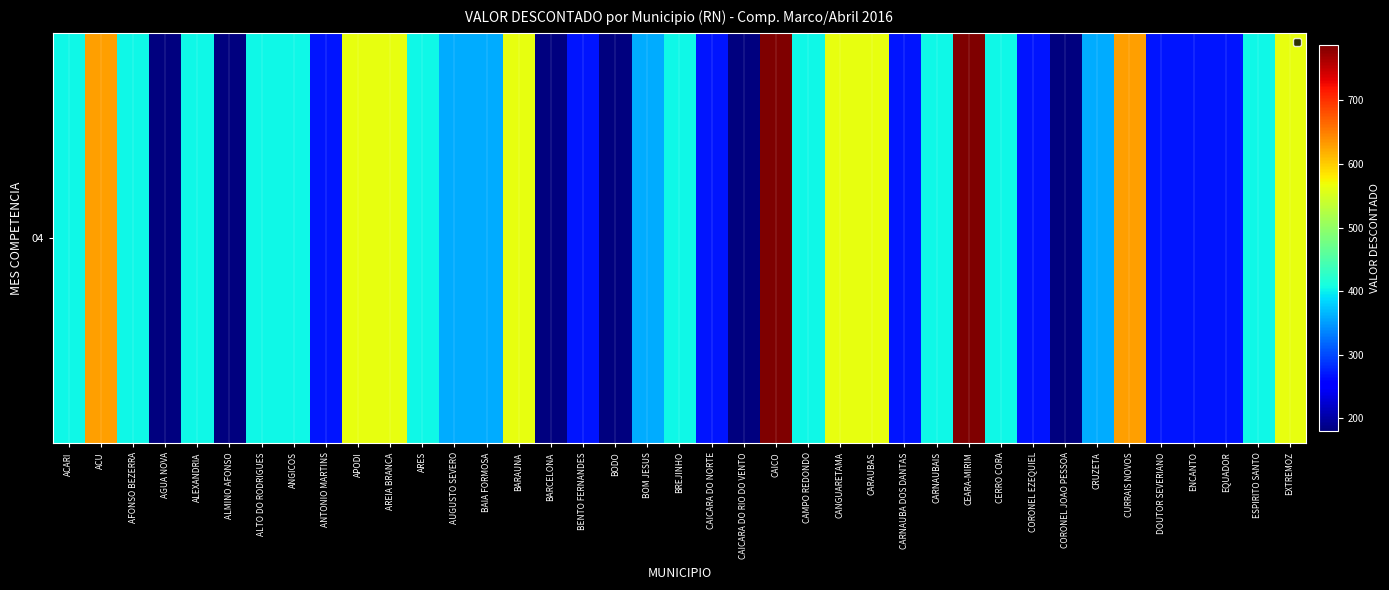

What is the average value?

393.4